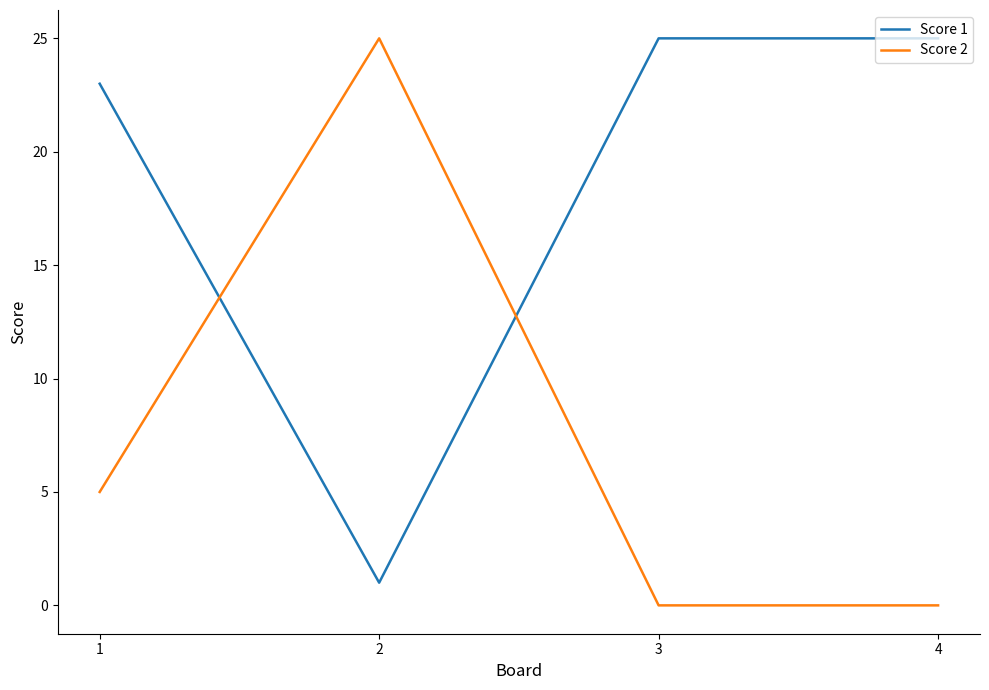

In Score 2, how many points are higher than both neighbors (excluding endpoints)?

1